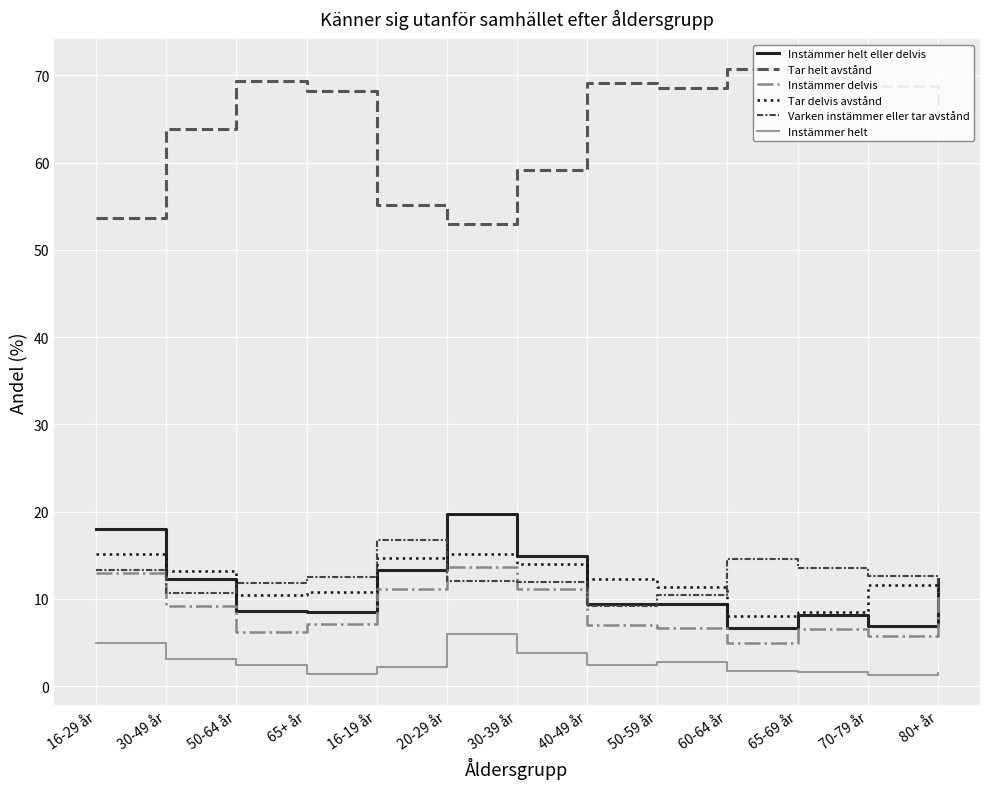

The Instämmer delvis series shows 13.7 at 20-29 år. True or false?

True